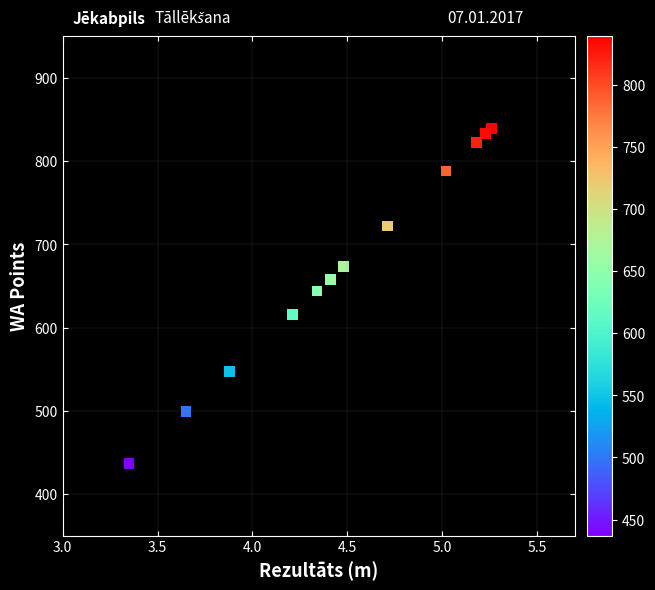

What Y value in the scatter plot is closest to 638?

644